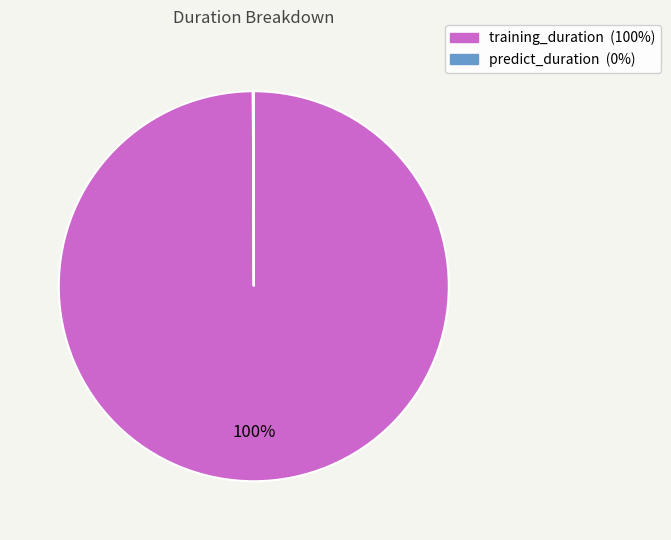

To the nearest percent, what is the average slice percentage?

50%